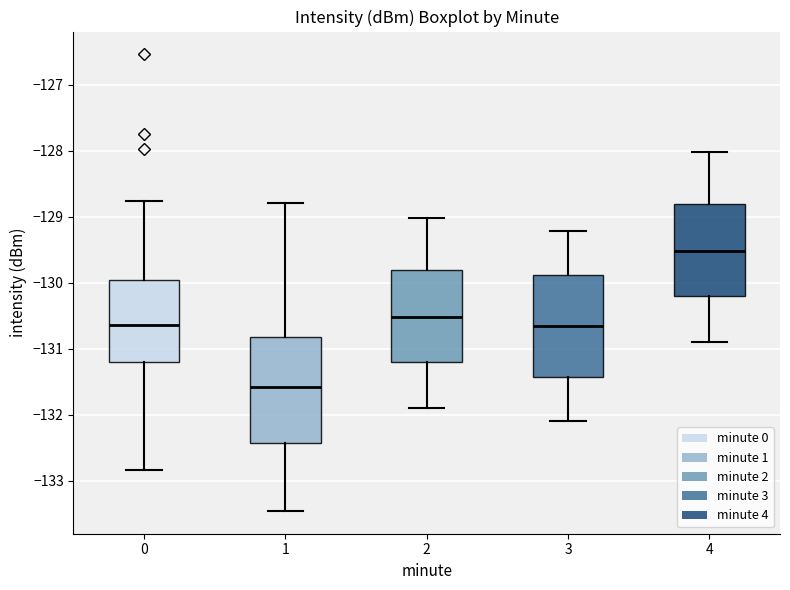

Where is the upper edge of the box at x = 2 on the y-axis? The values are not printed on the chart, so give them approximately, as read against the axis.

-129.8